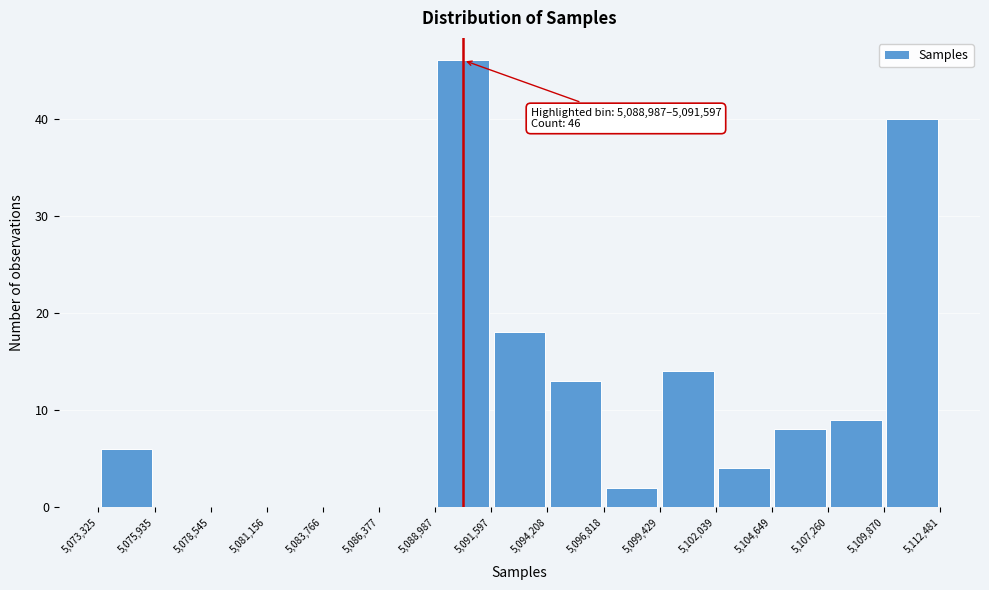

Which range on the x-axis has the tallest bar?

5,088,987 to 5,091,597